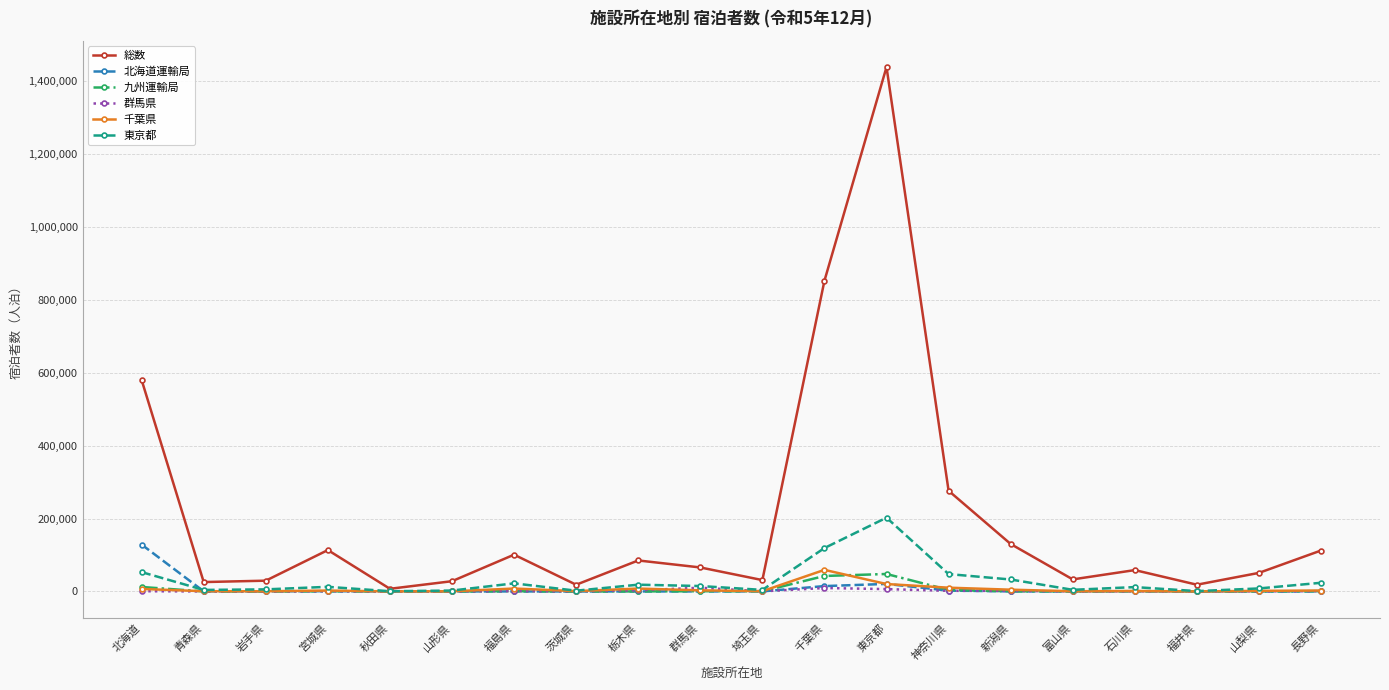

At which label does 北海道運輸局 reach its peak?

北海道